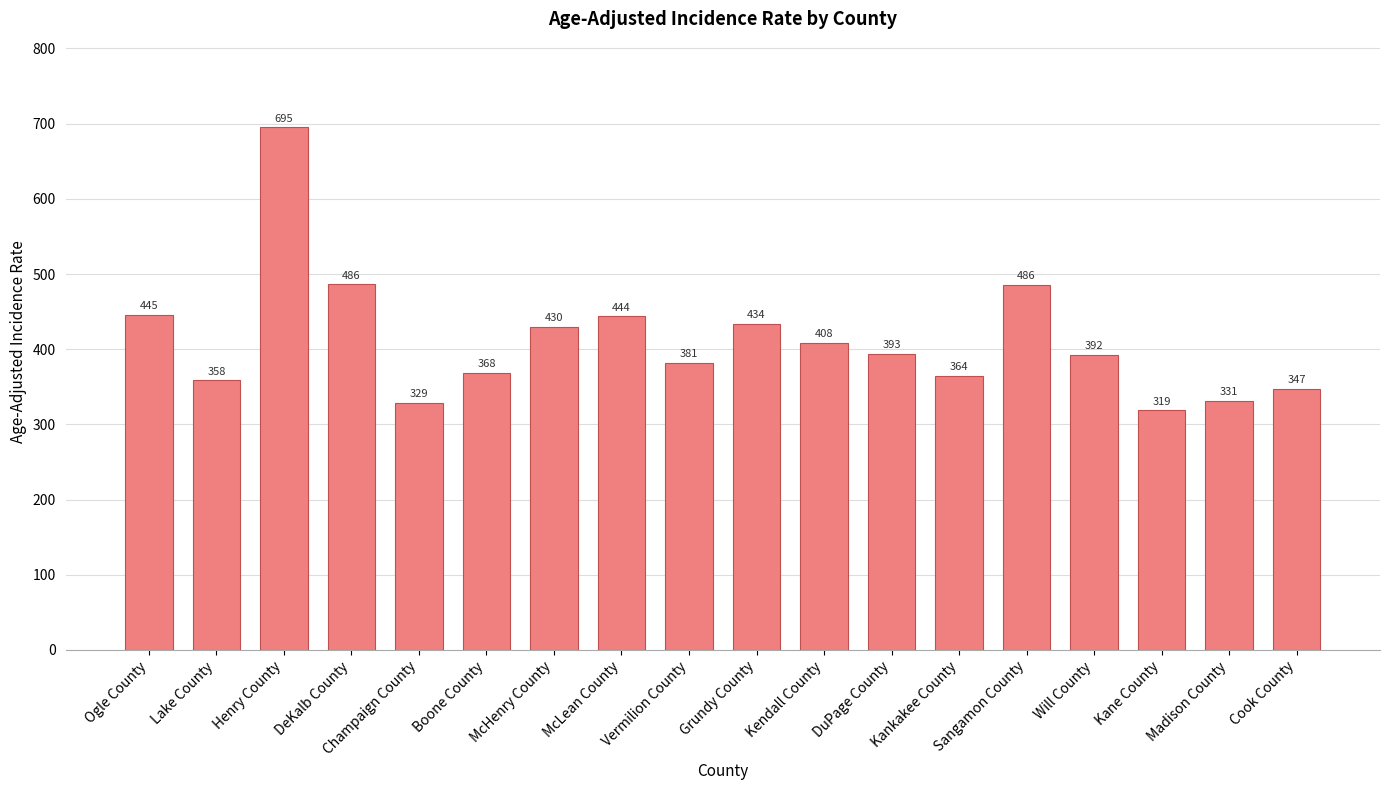

What is the average value?

411.7